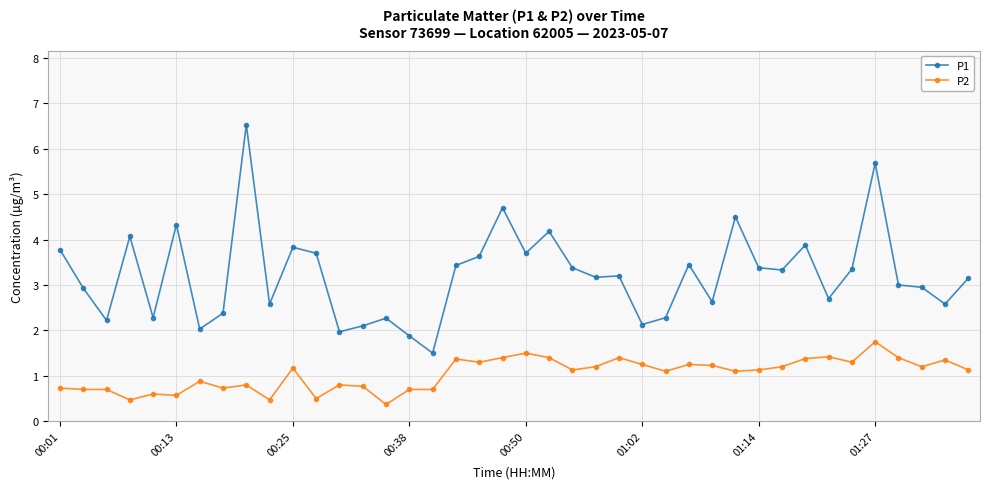

What is the minimum value for P2?

0.4